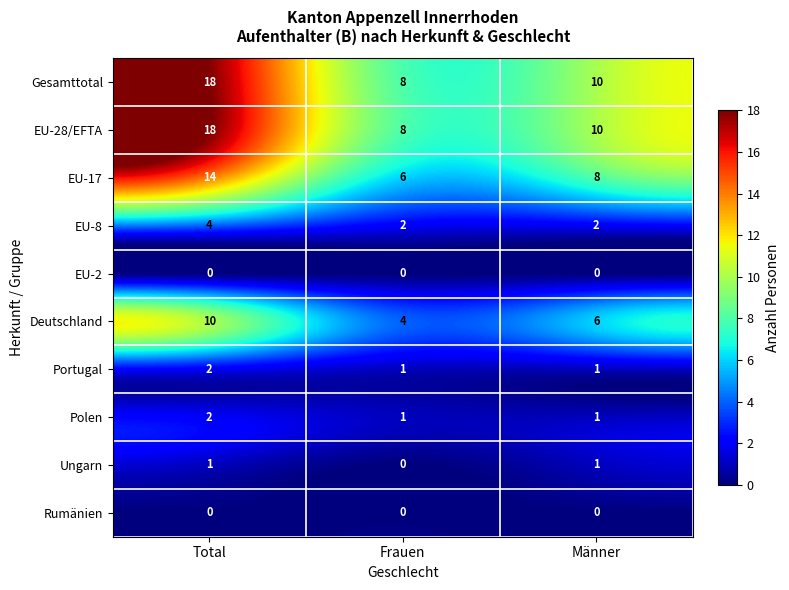

True or false: EU-17 has a value of 9 at Frauen.

False